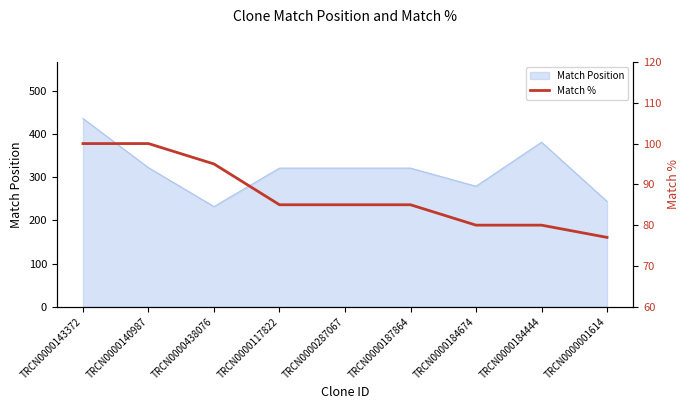

Reading left to right, extract all data points from this chart.

100	100	95	85	85	85	80	80	77